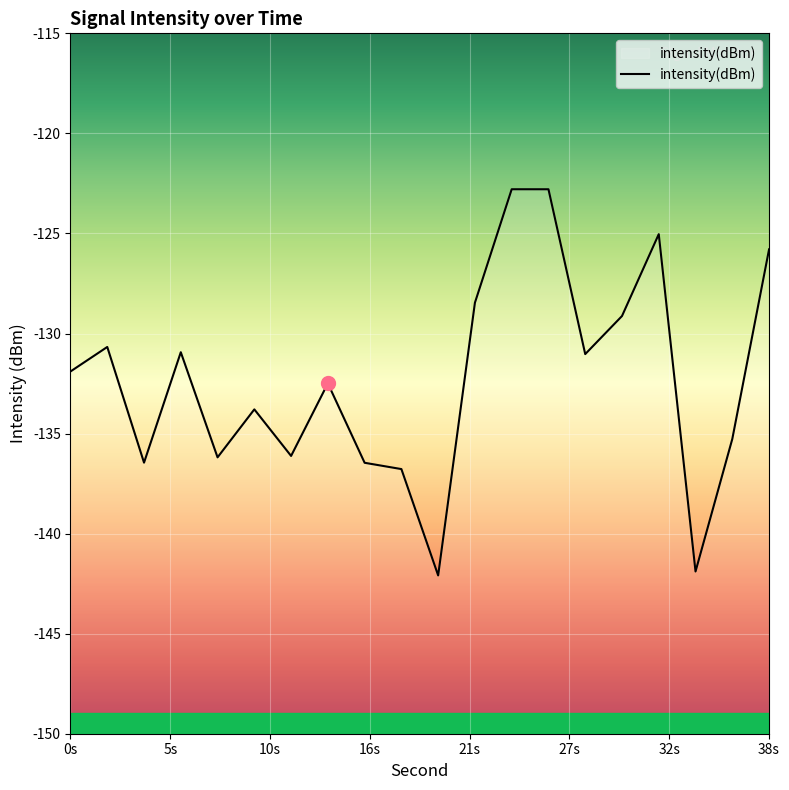

True or false: the data shows -125.8 at 38s.

True